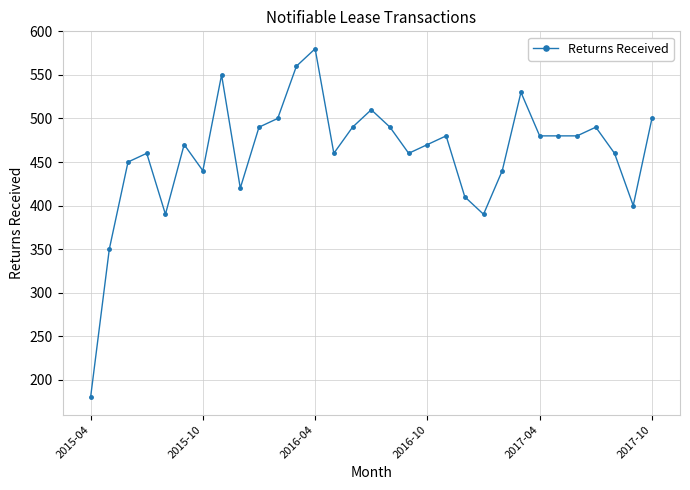

What is the difference between the second highest and minimum values?

380